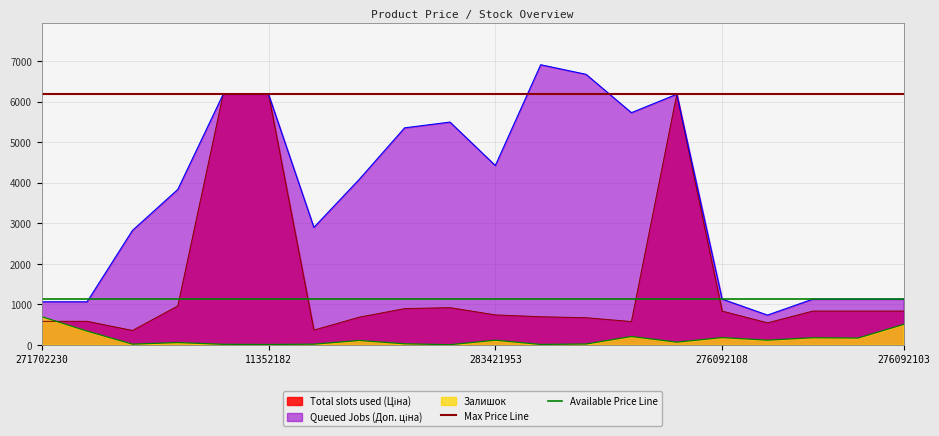

How many lines are shown in the chart?

2